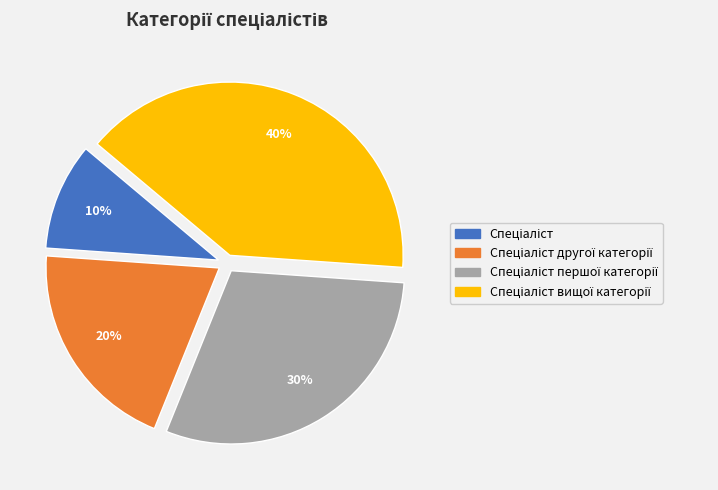

To the nearest percent, what is the average slice percentage?

25%